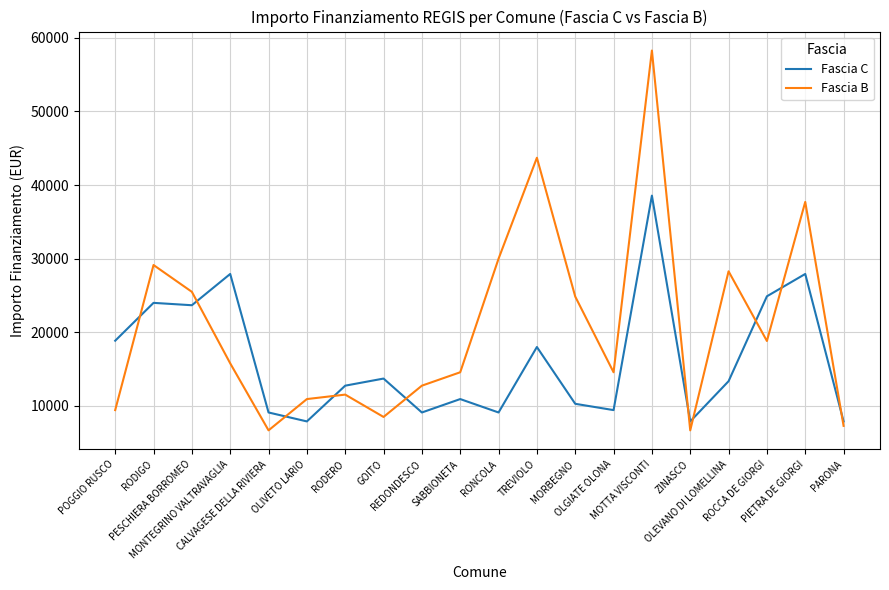

Reading right to left, extract all data points from this chart.

Fascia C: PARONA=7891	PIETRA DE GIORGI=27922	ROCCA DE GIORGI=24887	OLEVANO DI LOMELLINA=13354	ZINASCO=7891	MOTTA VISCONTI=38565	OLGIATE OLONA=9427	MORBEGNO=10284	TREVIOLO=17997	RONCOLA=9105	SABBIONETA=10926	REDONDESCO=9105	GOITO=13712	RODERO=12747	OLIVETO LARIO=7891	CALVAGESE DELLA RIVIERA=9105	MONTEGRINO VALTRAVAGLIA=27922	PESCHIERA BORROMEO=23673	RODIGO=23996	POGGIO RUSCO=18854
Fascia B: PARONA=7284	PIETRA DE GIORGI=37708	ROCCA DE GIORGI=18817	OLEVANO DI LOMELLINA=28281	ZINASCO=6677	MOTTA VISCONTI=58272	OLGIATE OLONA=14568	MORBEGNO=24853	TREVIOLO=43707	RONCOLA=29995	SABBIONETA=14568	REDONDESCO=12747	GOITO=8498	RODERO=11533	OLIVETO LARIO=10926	CALVAGESE DELLA RIVIERA=6677	MONTEGRINO VALTRAVAGLIA=15782	PESCHIERA BORROMEO=25494	RODIGO=29136	POGGIO RUSCO=9427